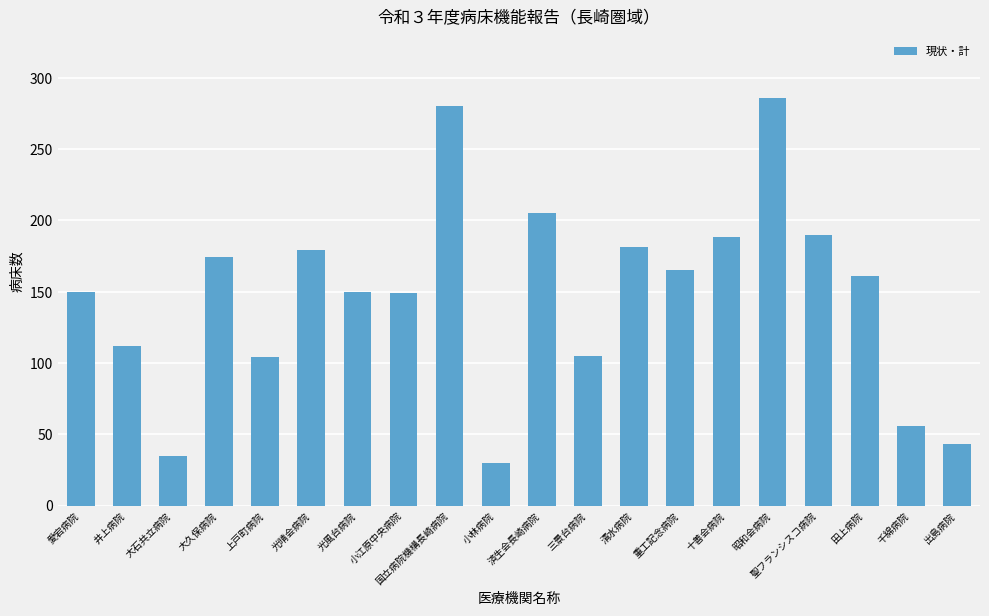

What is the difference between the second highest and second lowest values?

245